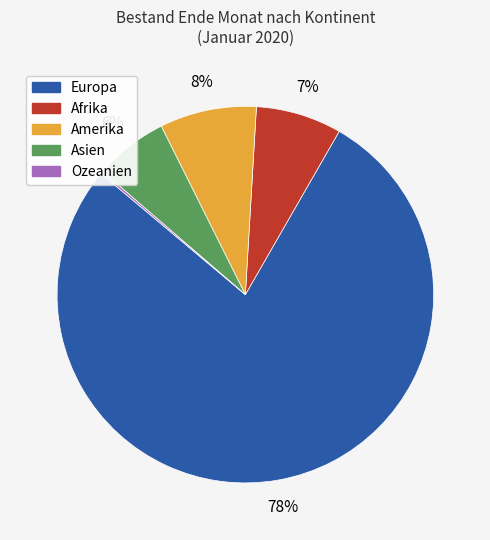

To the nearest percent, what is the average slice percentage?

20%